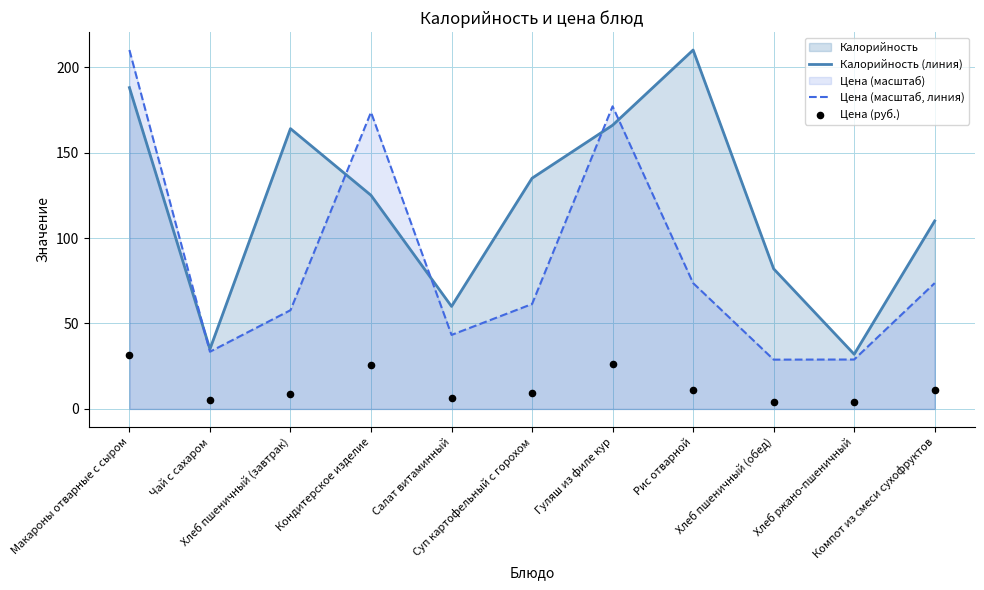

At which category is the sum across all series the highest?

Макароны отварные с сыром